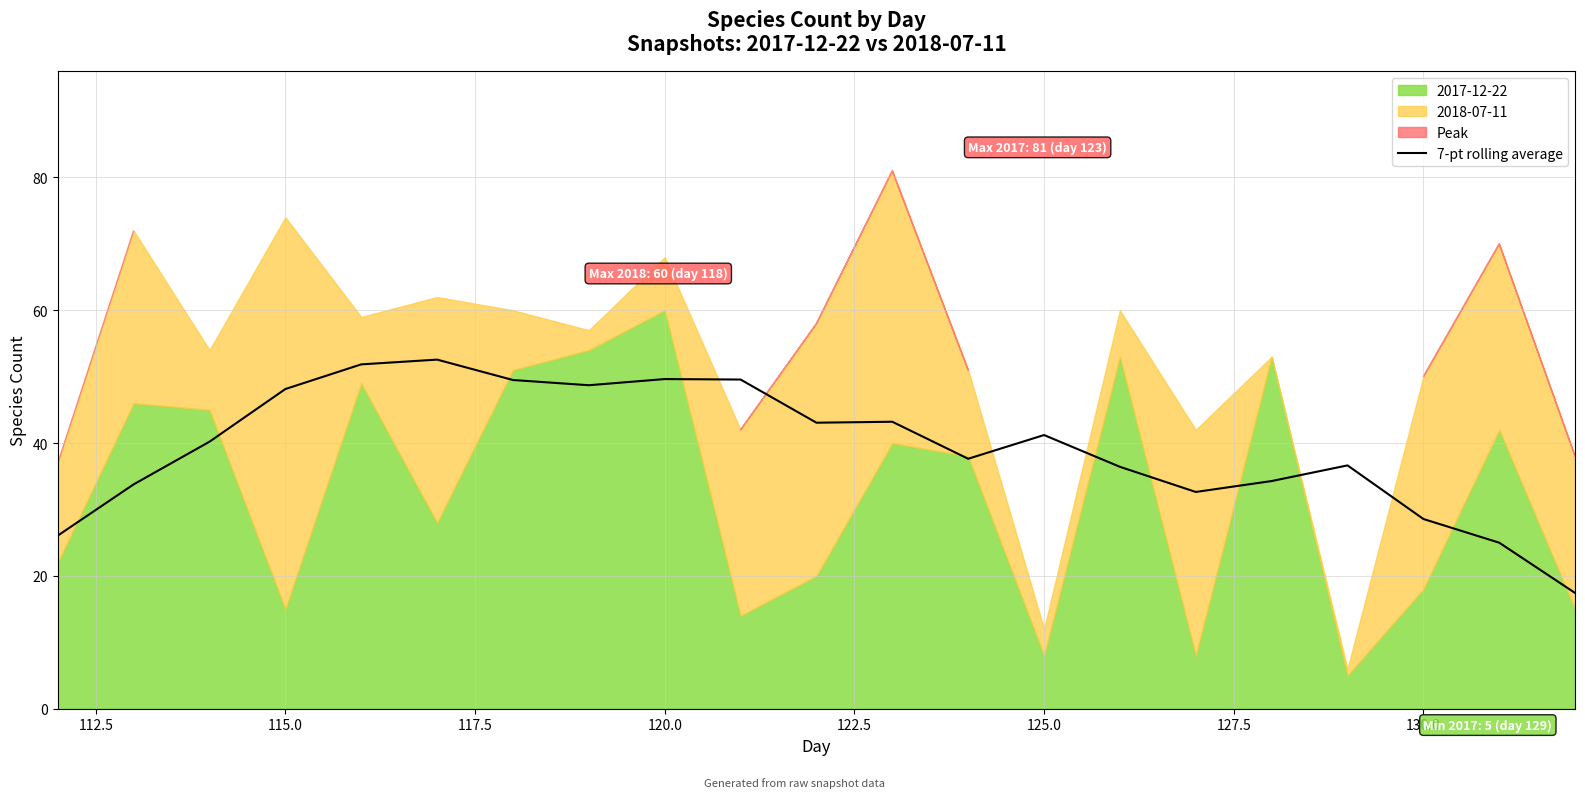

What is the minimum value for 7-pt rolling average?

17.4